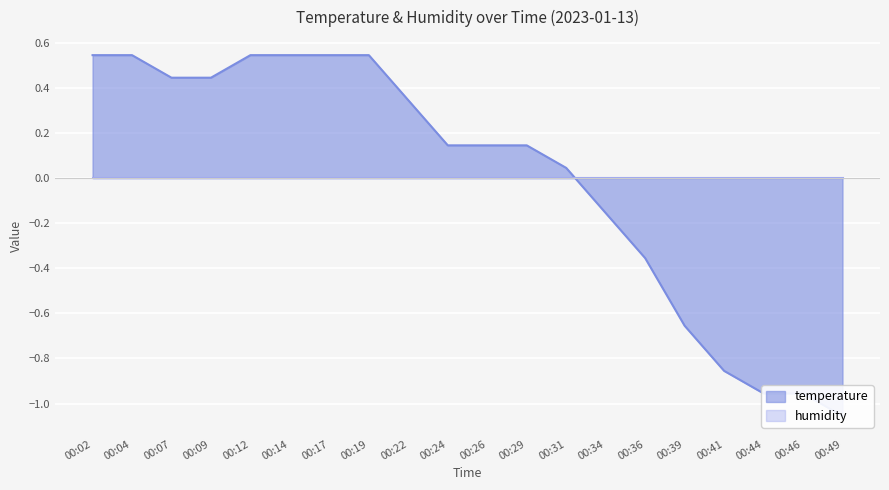

The chart shows a value of 0.2 at 00:07. True or false?

False